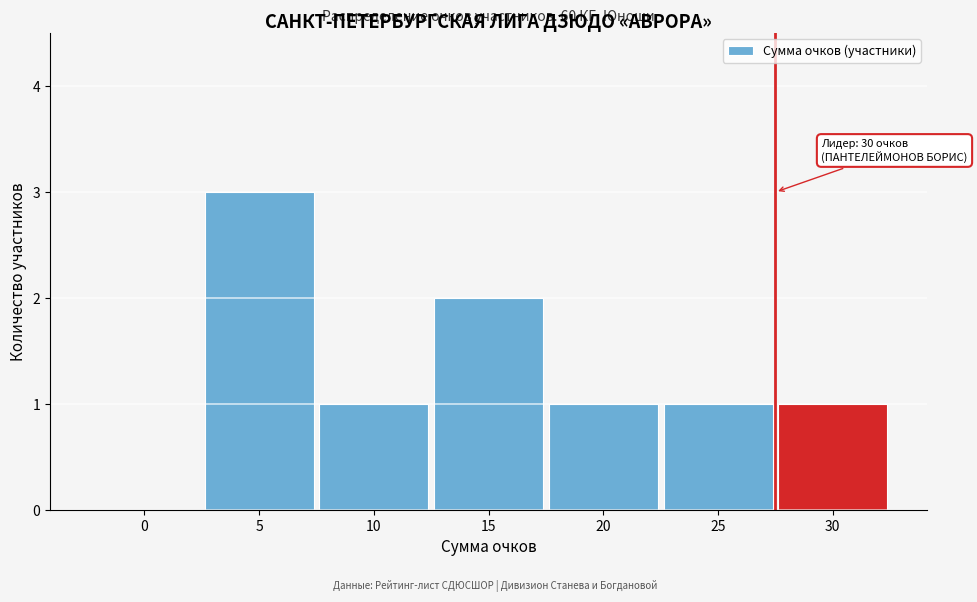

Reading left to right, extract all data points from this chart.

0=0	5=3	10=1	15=2	20=1	25=1	30=1